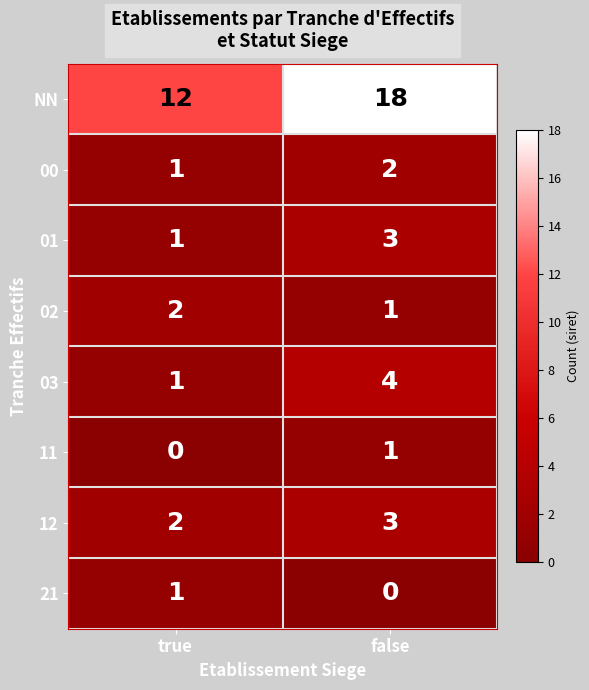

What is the sum of all 12 values?

5